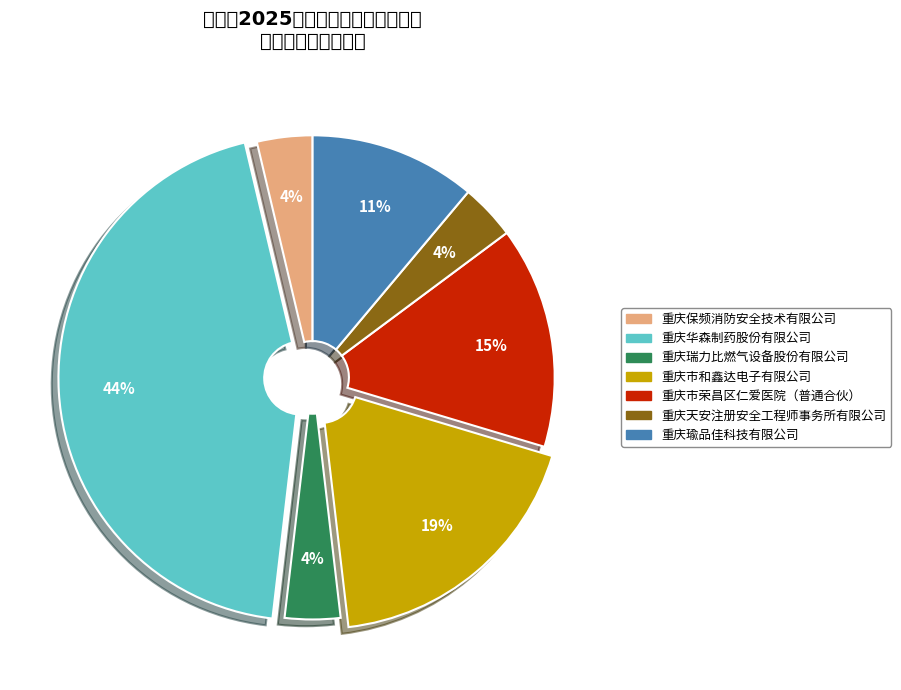

Does 重庆瑜品佳科技有限公司 represent more than half of the total?

No